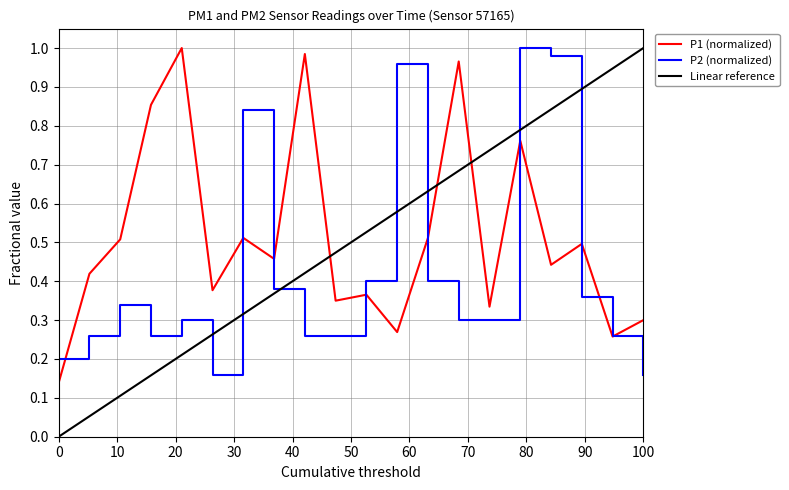

The P1 (normalized) series shows 0.4 at 100. True or false?

False